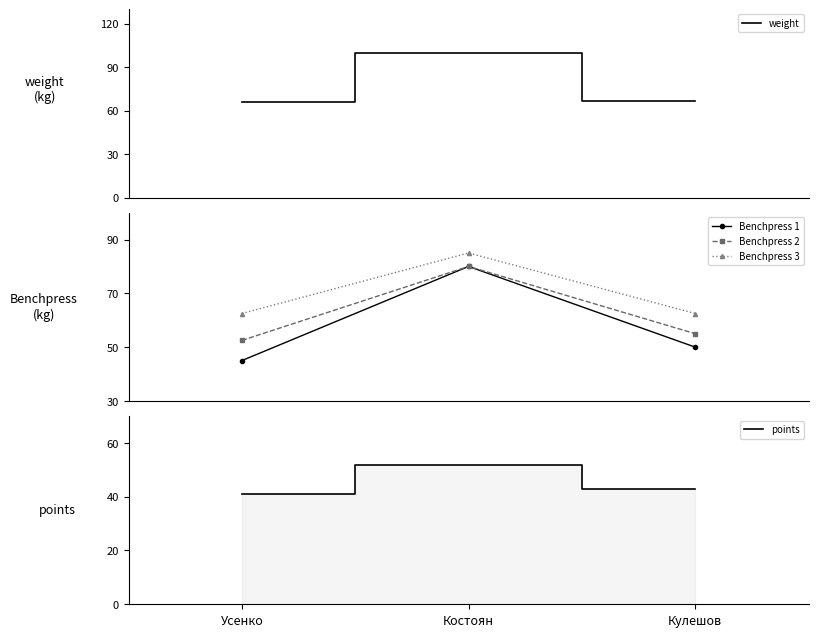

What is the label of the 2nd point from the right?

Костоян